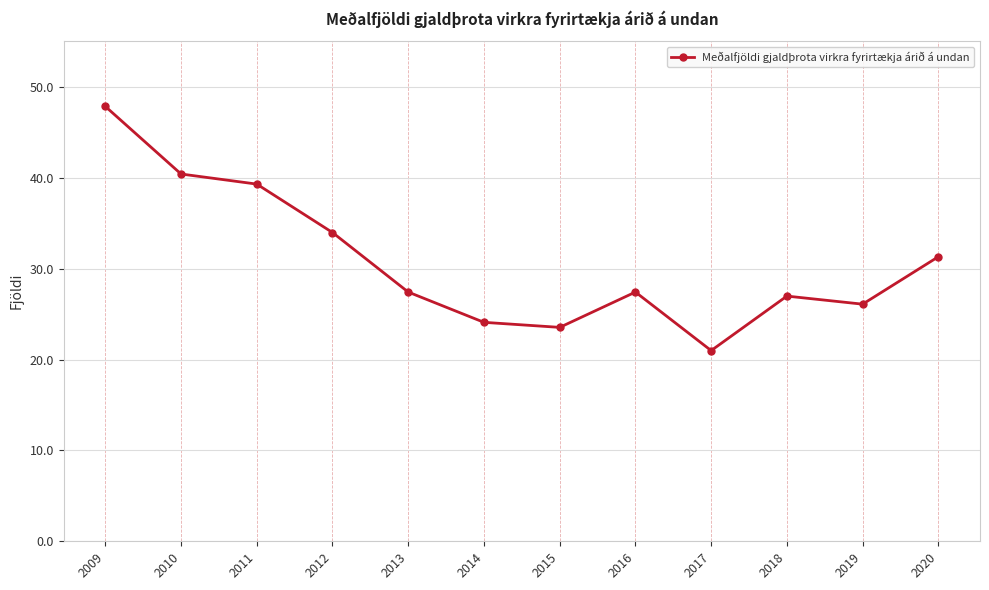

Count the number of data series in this chart.

1